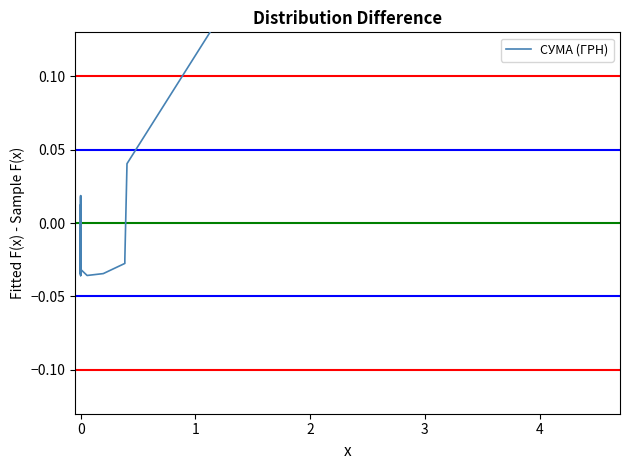

The chart shows a value of -0.1 at 27. True or false?

False